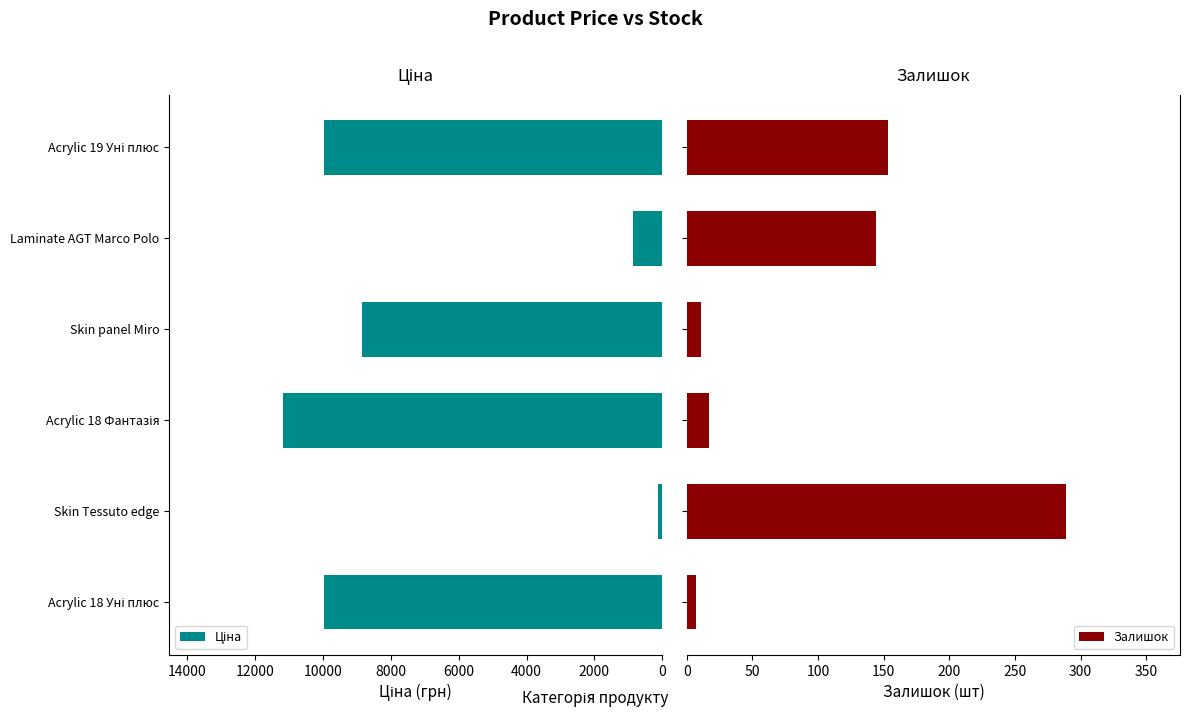

What is the difference between the maximum and minimum values in the Залишок series?

282